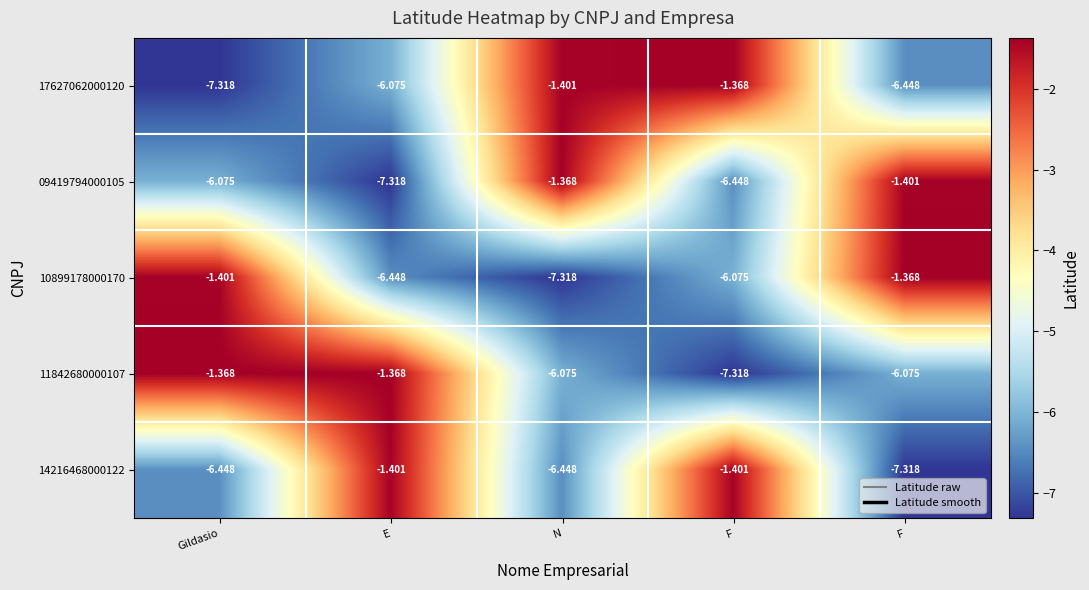

At how many categories does at least one series exceed -3?

5